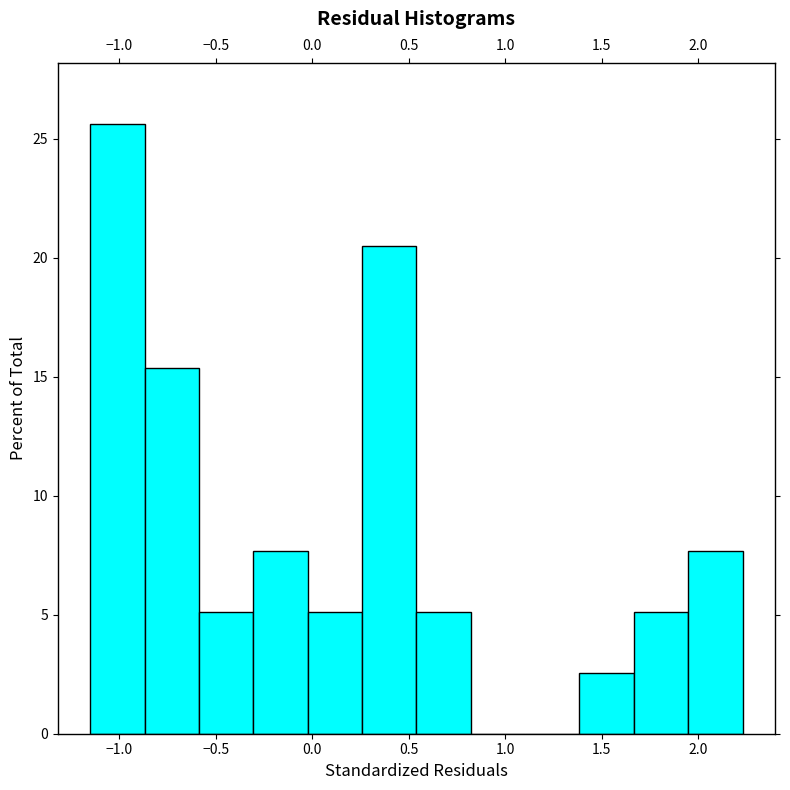

How tall is the bar that spans 1.40 to 1.65 on the x-axis? Neither the bar edges nor the heights are printed on the chart, so give them approximately, as read against the axes.

2.5